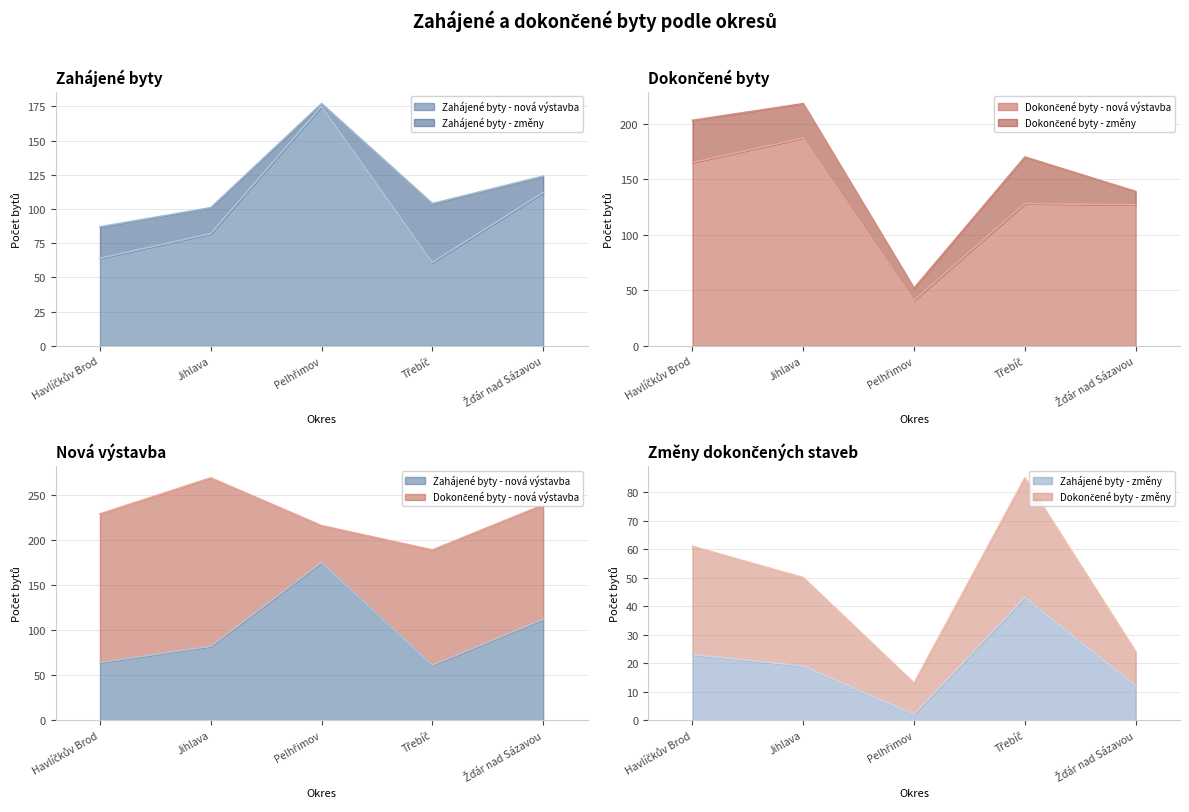

What is the total value across all series at Žďár nad Sázavou?

251